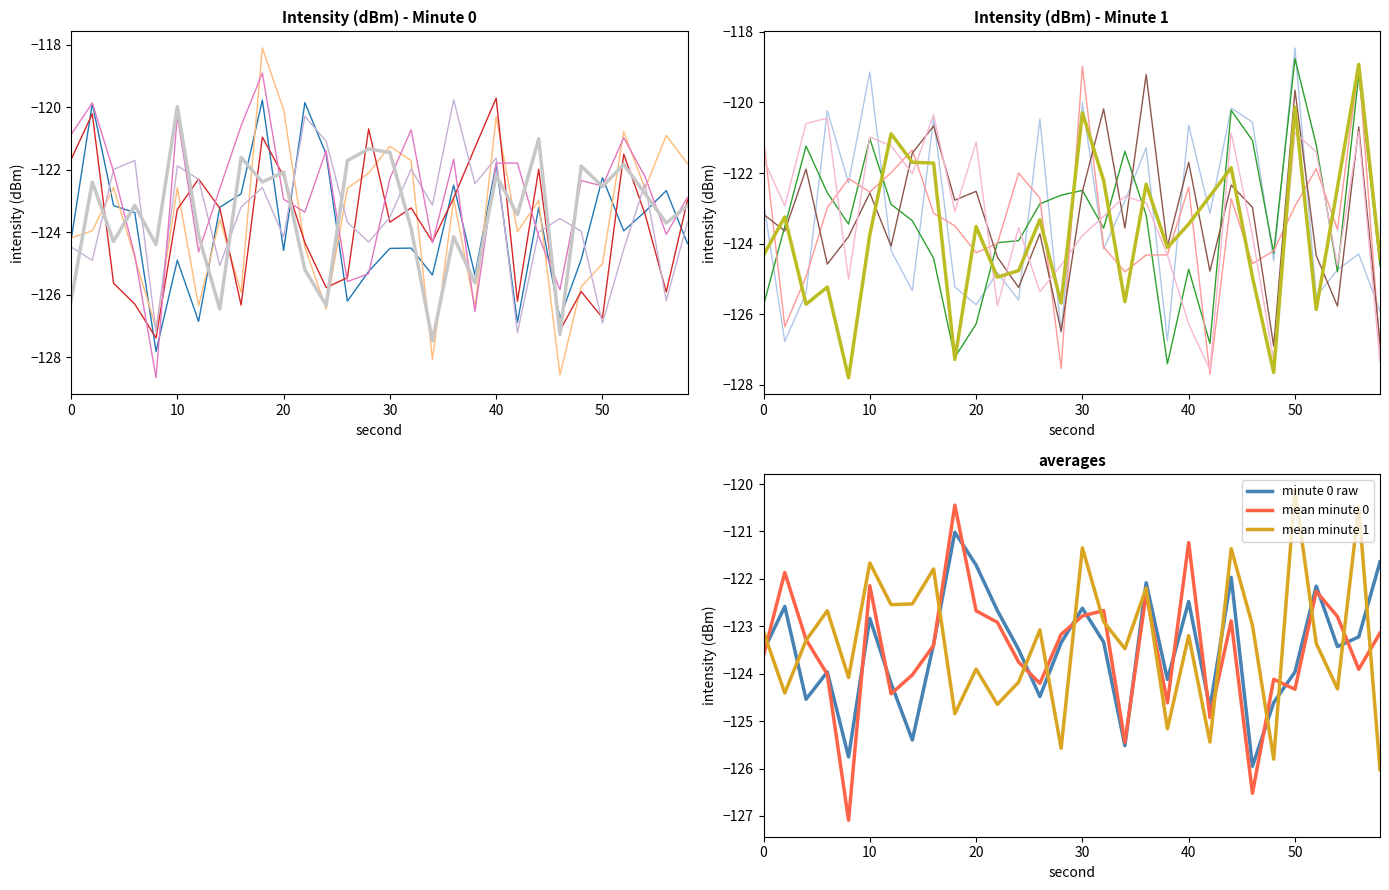

At which category does the data reach its first local peak?

2